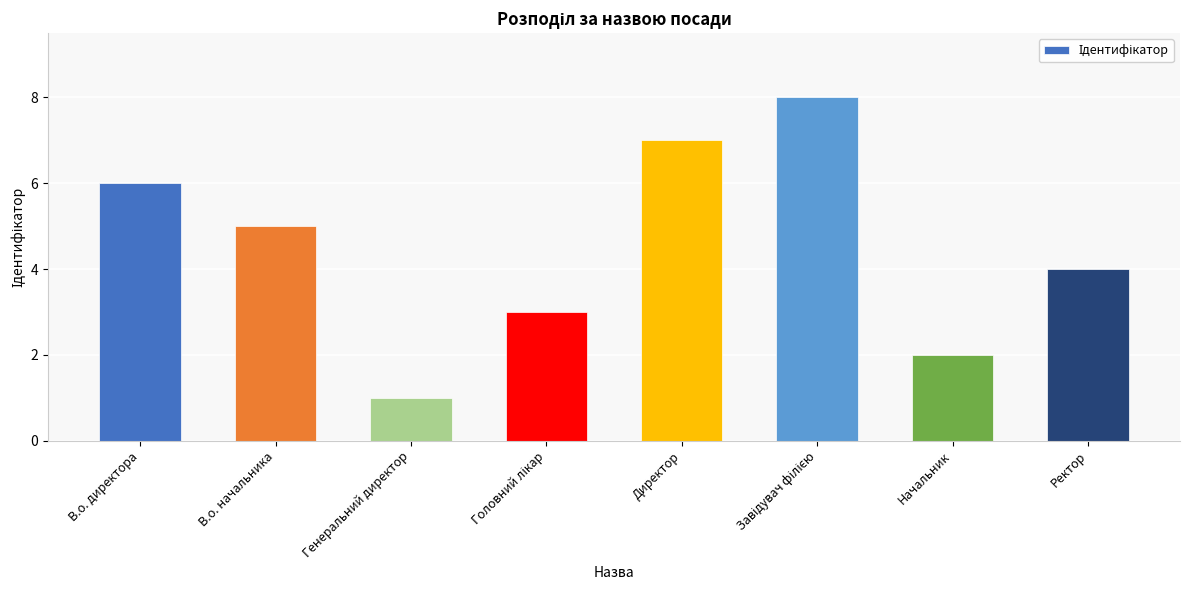

The chart shows a value of 10 at Директор. True or false?

False